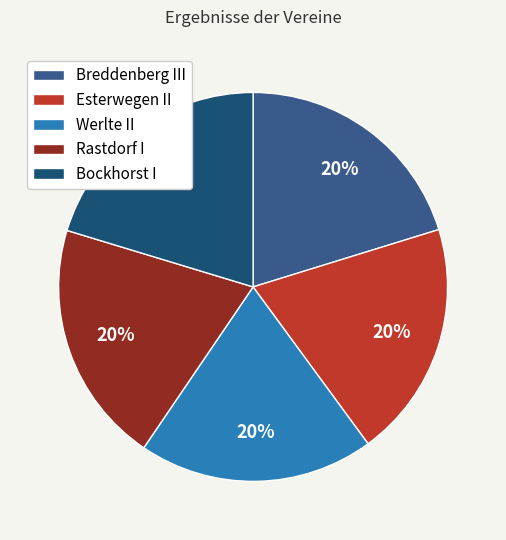

What is the ratio of the value at Rastdorf I to the value at Esterwegen II?

1.0